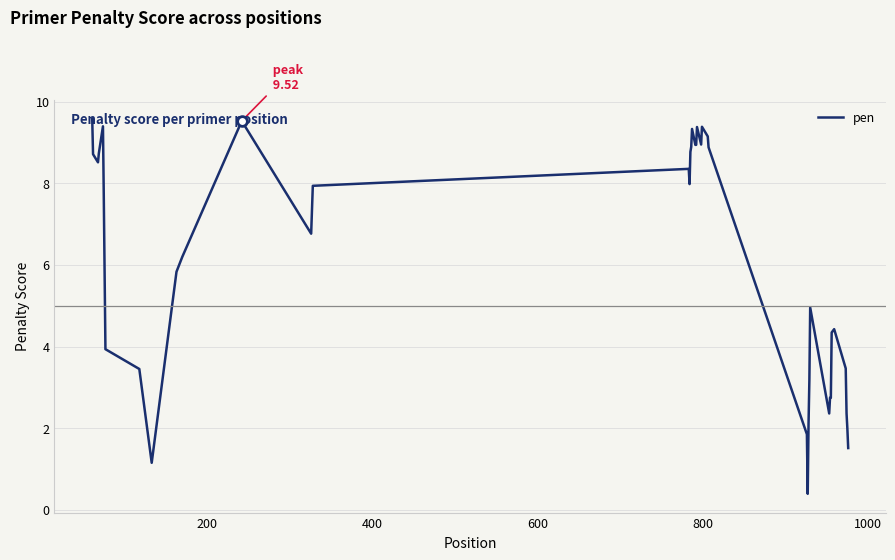

What is the difference between the maximum and minimum values?

9.2